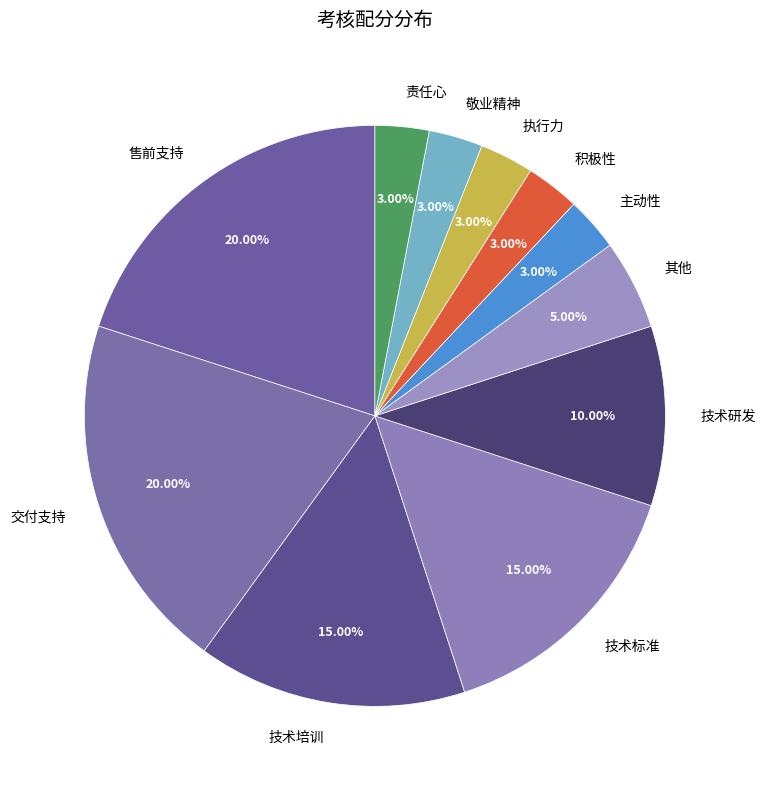

Do 敬业精神 and 技术研发 together represent more than half of the pie?

No